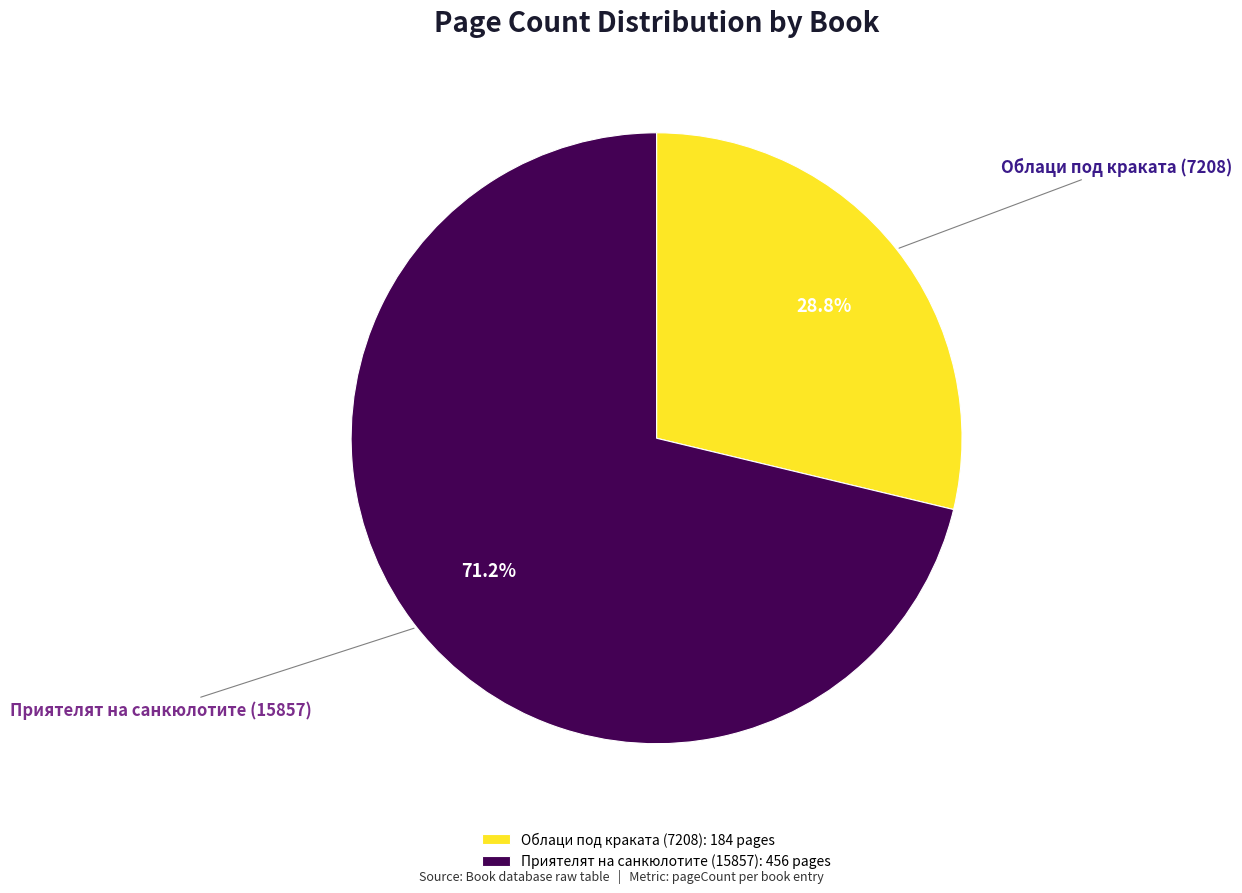

What is the ratio of the value at Облаци под краката (7208) to the value at Приятелят на санкюлотите (15857)?

0.4